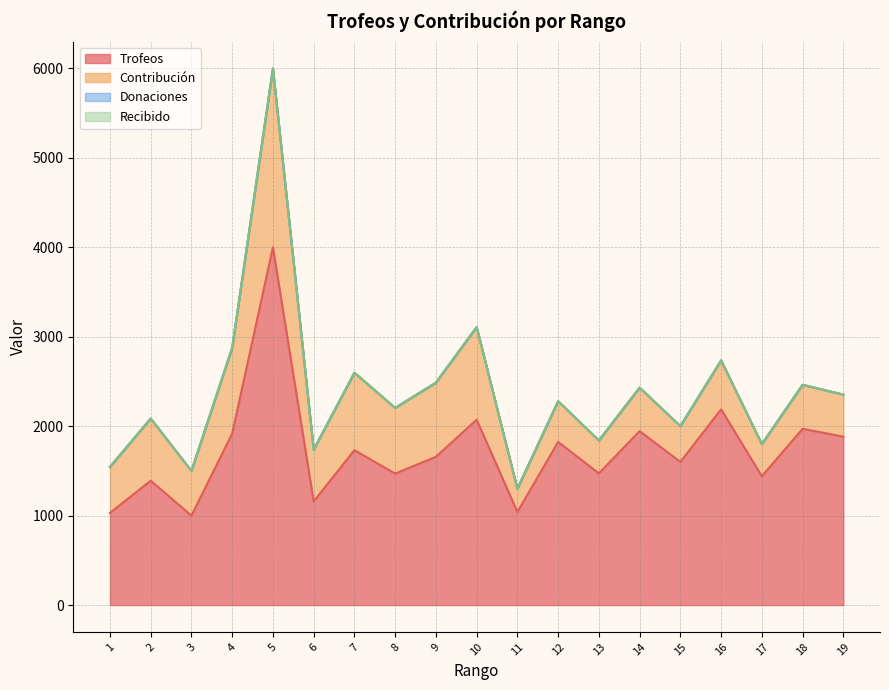

Rank the series at 13 from lowest to highest value.

Donaciones, Recibido, Contribución, Trofeos